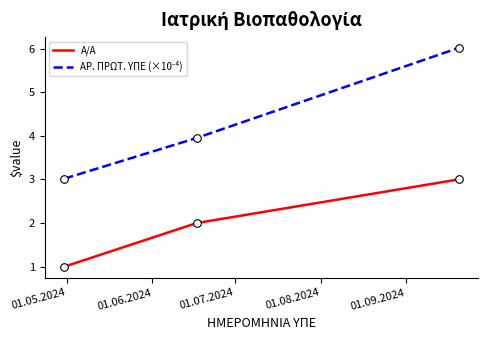

What is the highest value of the Α/Α series?

3.0